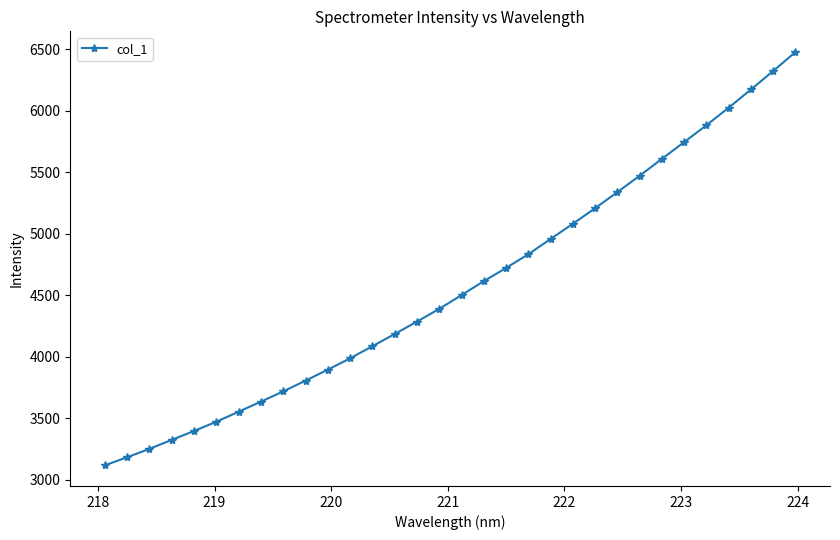

What is the difference between the second highest and second lowest values?

3138.8